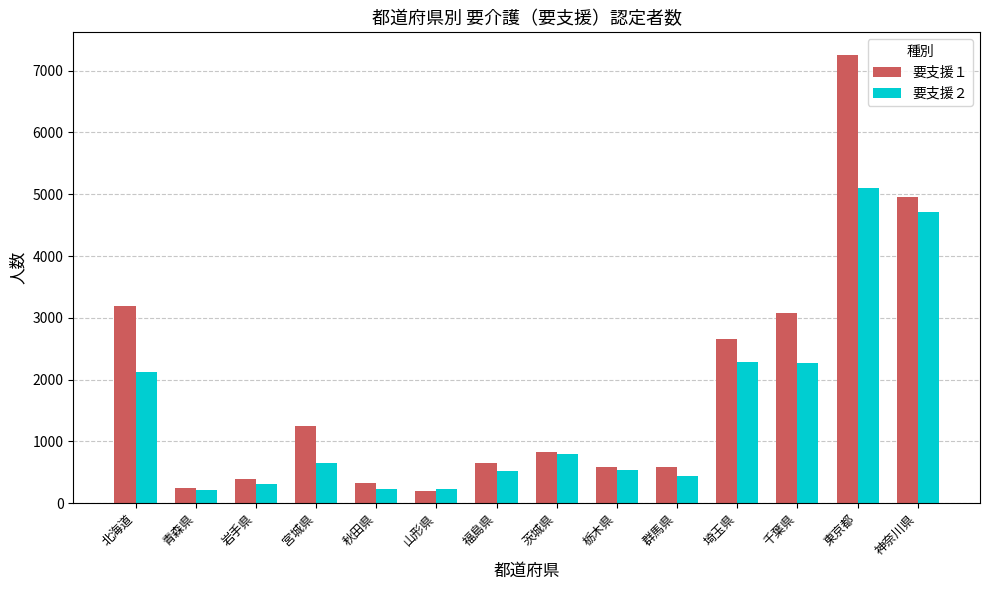

At 神奈川県, list the series in order from smallest to largest.

要支援２, 要支援１